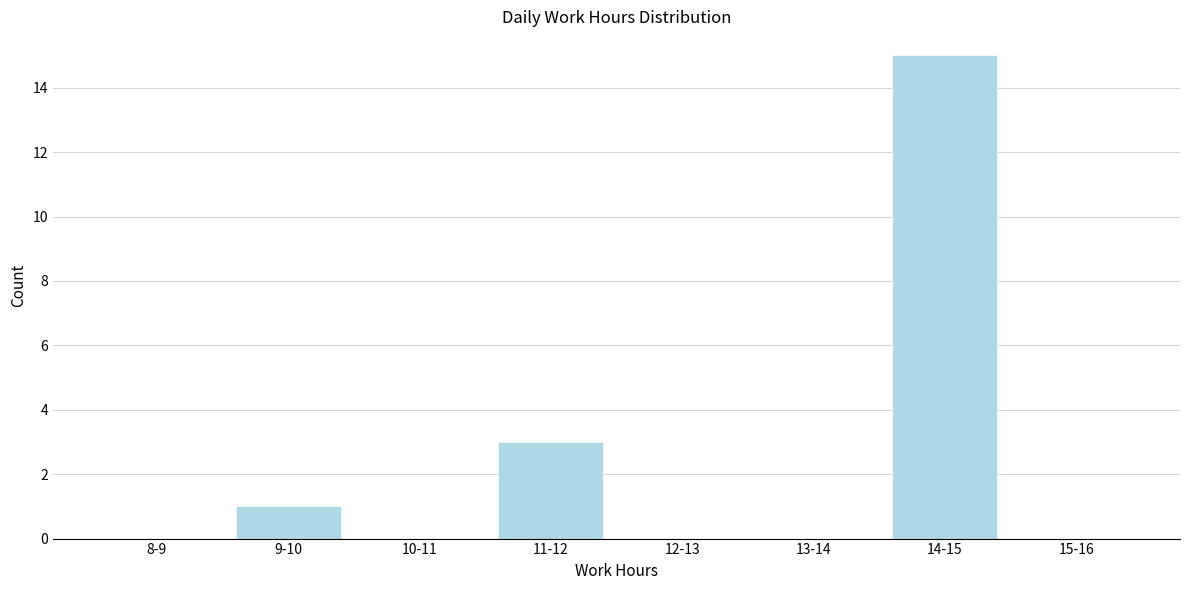

Reading left to right, what are all the values shown in this chart?

8-9=0	9-10=1	10-11=0	11-12=3	12-13=0	13-14=0	14-15=15	15-16=0